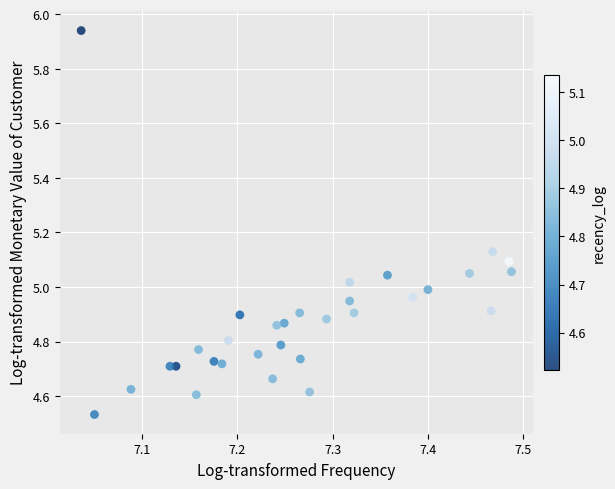

What is the range of Y values (max minus min)?

1.4